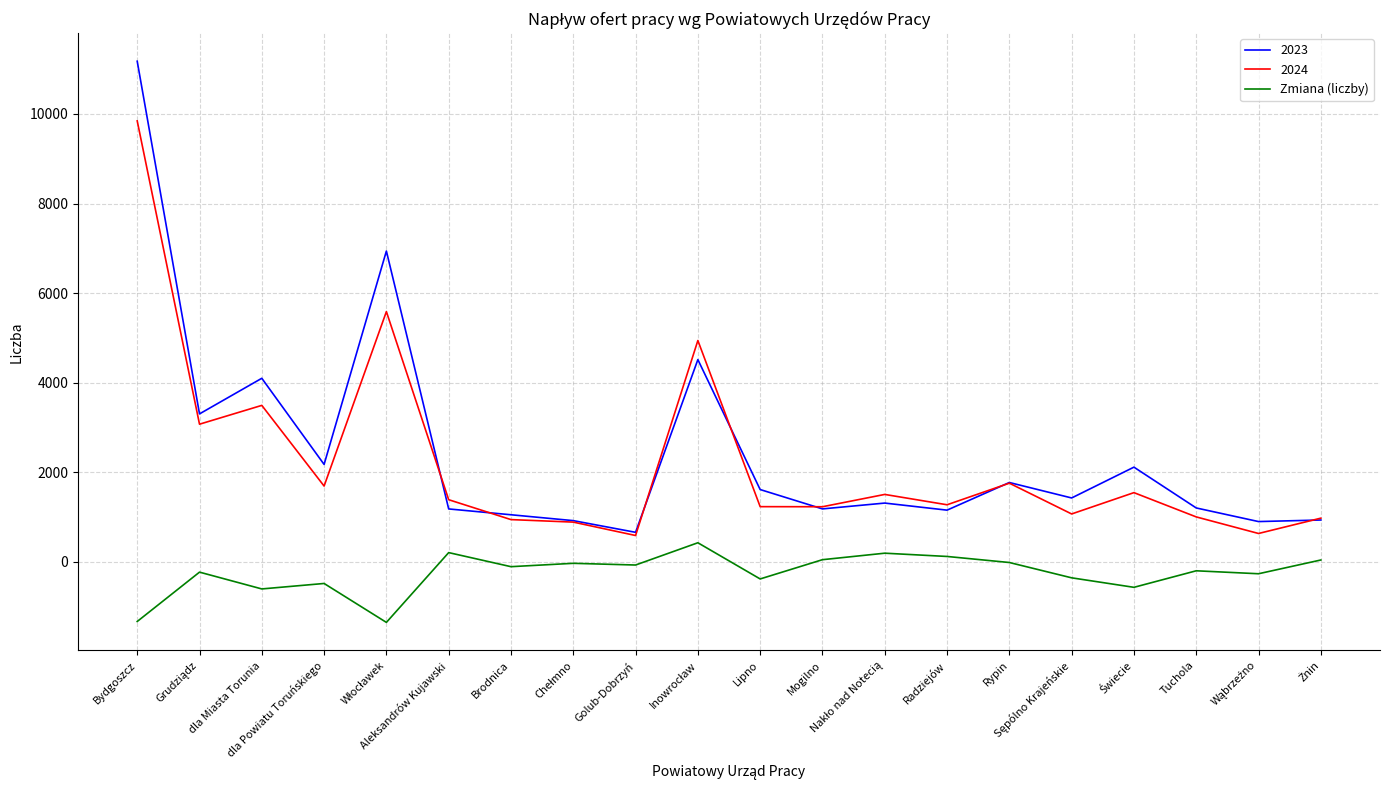

Which series has the largest range (max minus min)?

2023